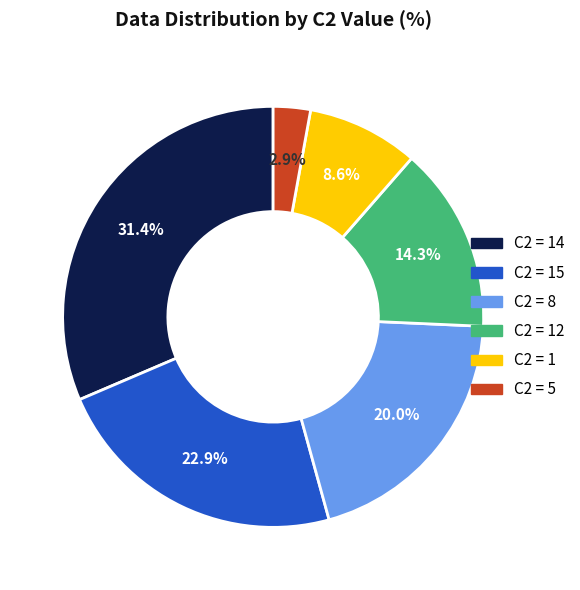

Rank the categories by value from highest to lowest.

C2 = 14, C2 = 15, C2 = 8, C2 = 12, C2 = 1, C2 = 5